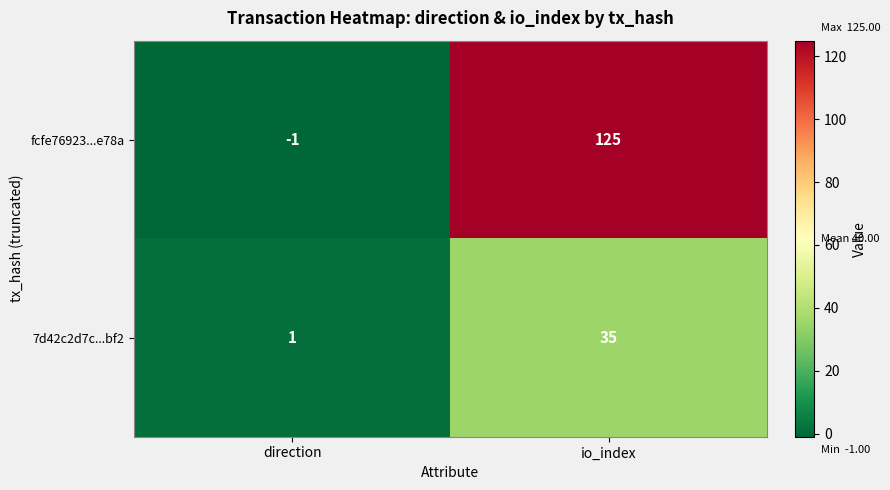

Which category has the highest value across all series?

io_index